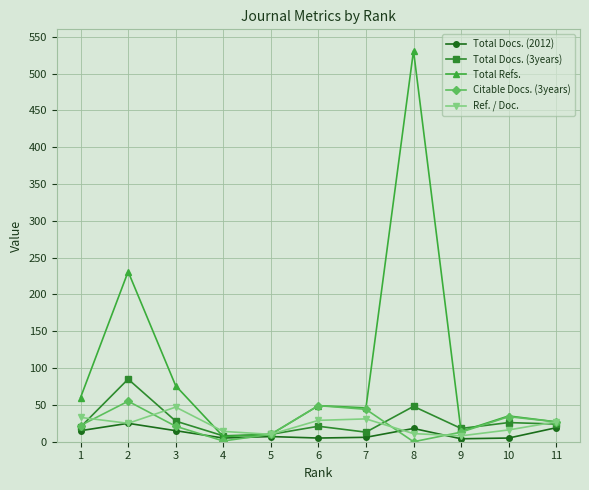

What is the sum of the Total Docs. (2012) values at 11 and 6?

24